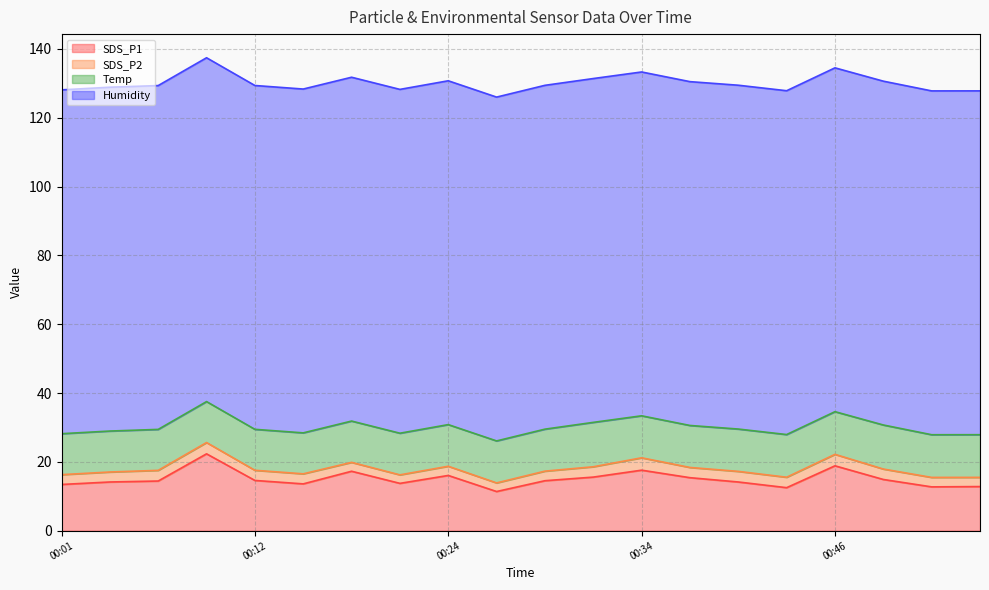

Which has a higher value, 00:18 or 00:43?

00:18